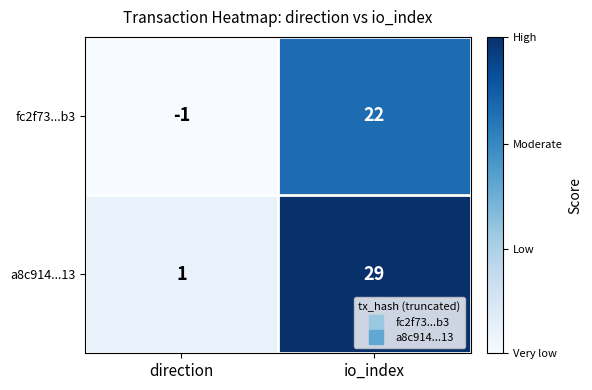

What is the difference between the fc2f73...b3 values at direction and io_index?

23